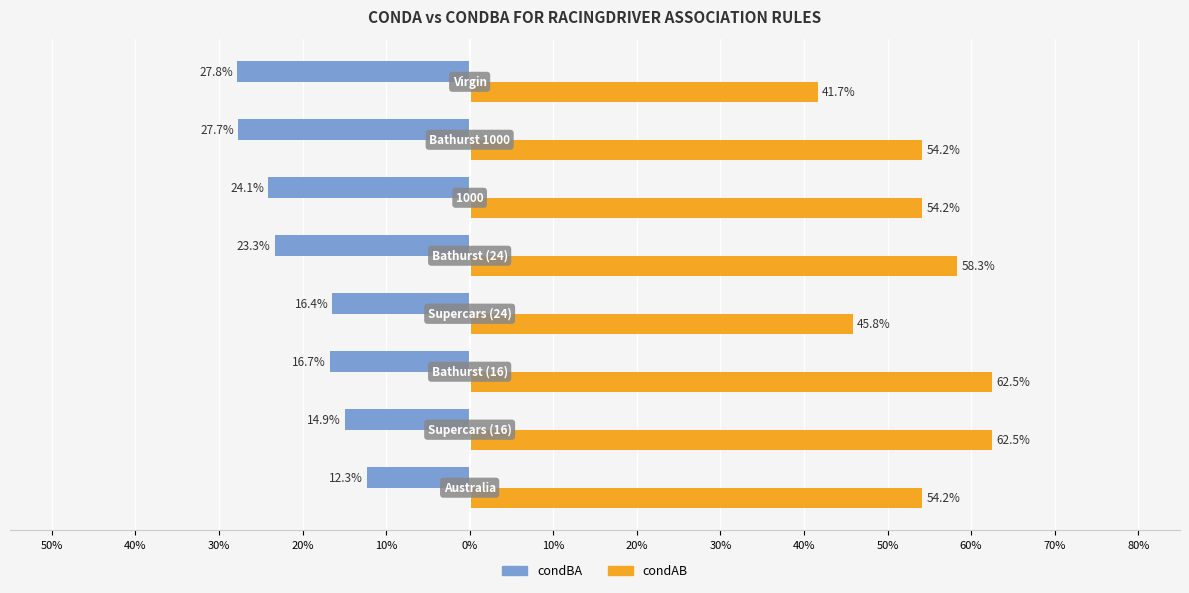

What are all the series names shown in the legend?

condBA, condAB